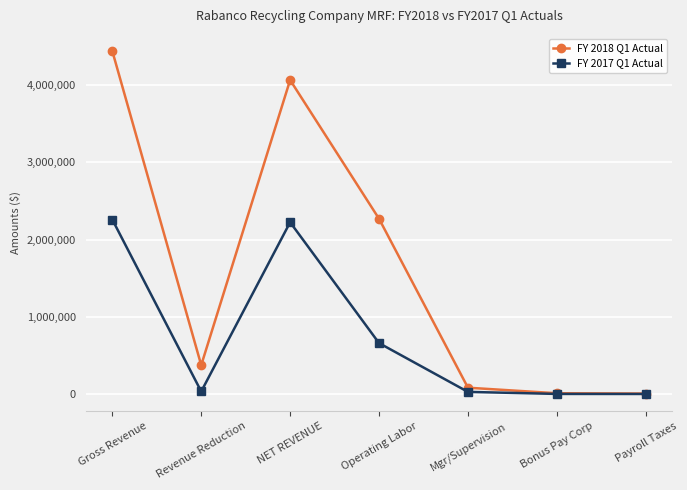

Rank the series by their maximum value, from highest to lowest.

FY 2018 Q1 Actual, FY 2017 Q1 Actual